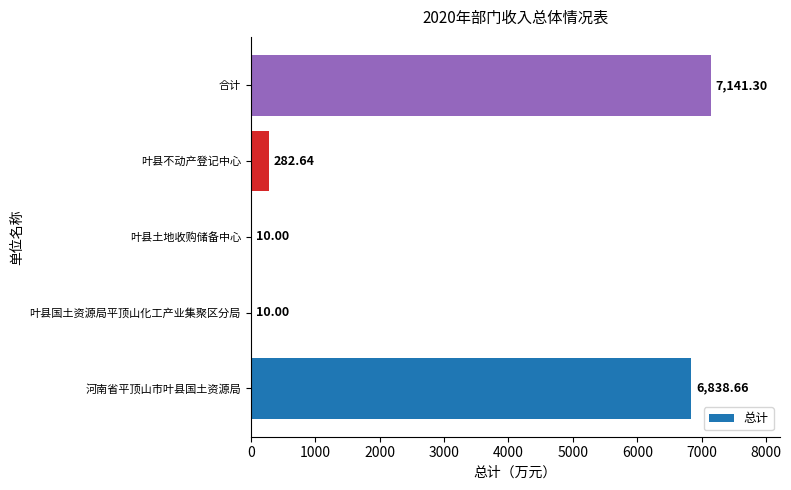

What is the sum of the values at 叶县国土资源局平顶山化工产业集聚区分局 and 河南省平顶山市叶县国土资源局?

6848.7